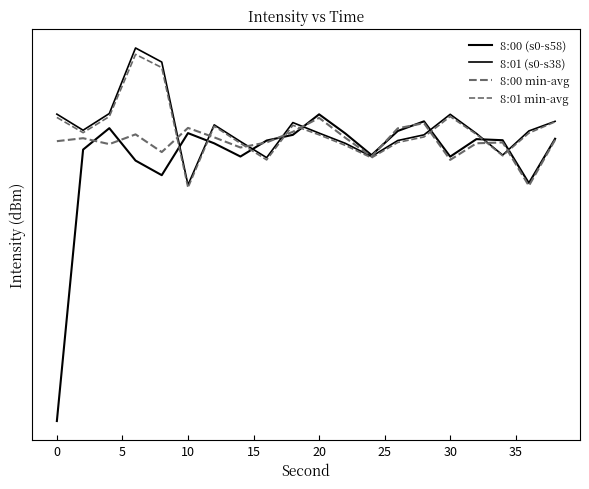

The 8:01 (s0-s38) series shows -141.3 at 10. True or false?

True